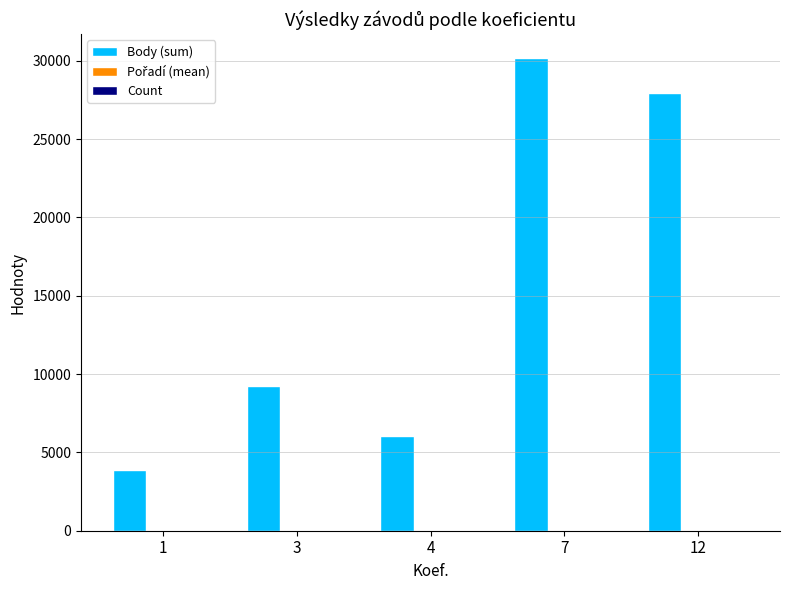

At which category is the sum across all series the highest?

7